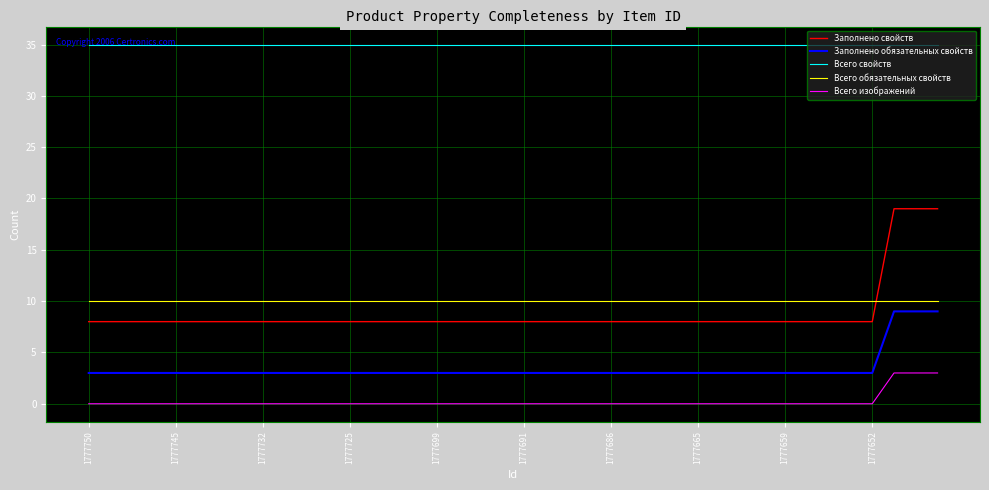

Which series has the widest spread of values?

Заполнено свойств